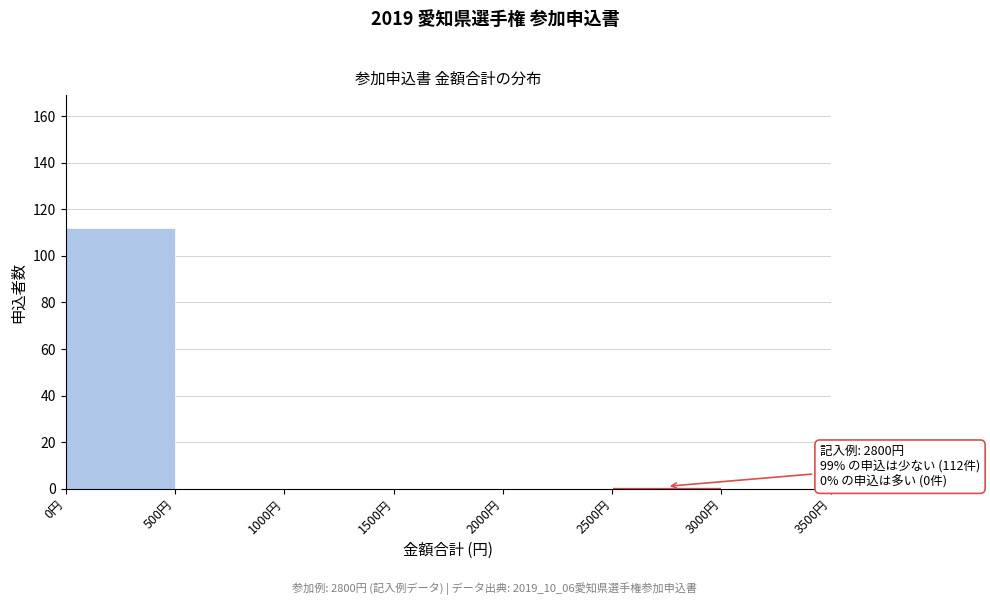

Which range on the x-axis has the tallest bar?

0 to 500